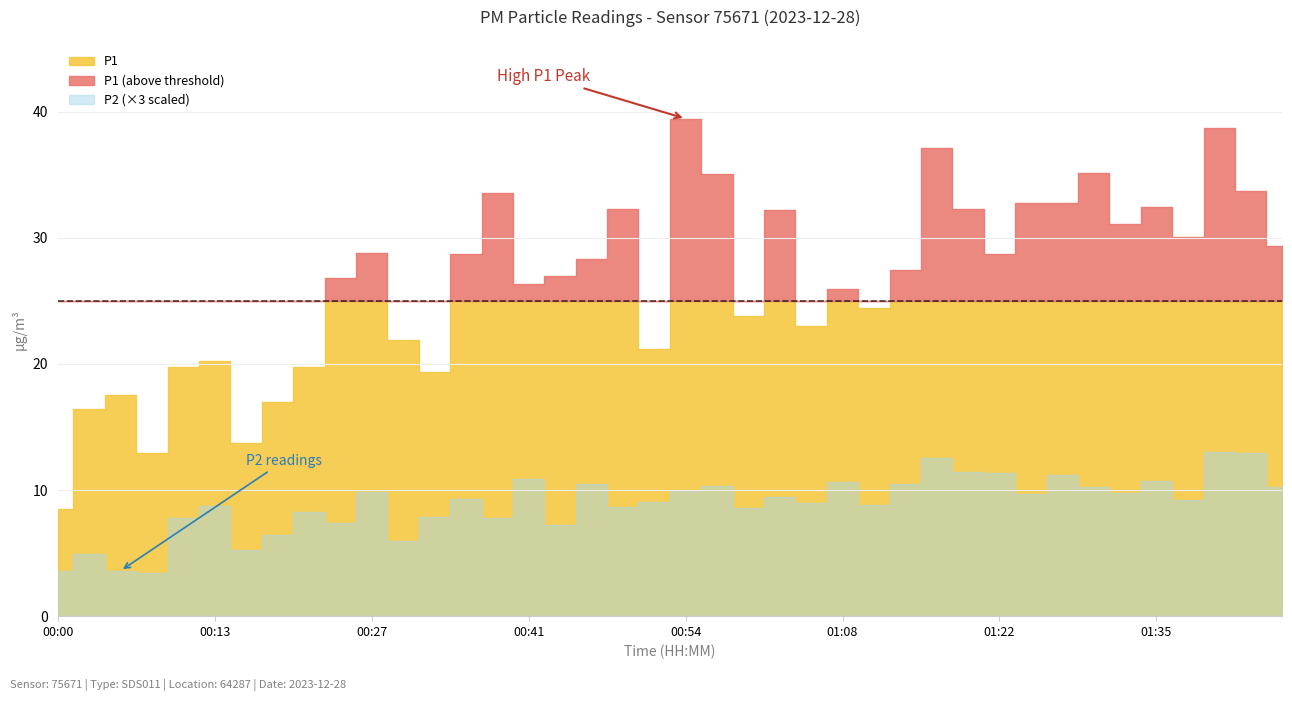

Which series changed the most between 00:32 and 00:46?

P1